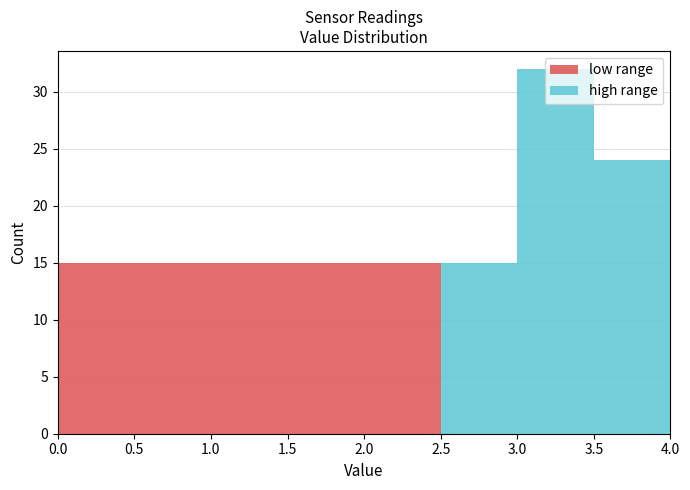

Reading left to right, list every stacked bar in this chart as the range it spans on the x-axis followed by its total height. The values are not printed on the chart, so give them approximately, as read against the axis.

0.0 to 0.5: 15
0.5 to 1.0: 15
1.0 to 1.5: 15
1.5 to 2.0: 15
2.0 to 2.5: 15
2.5 to 3.0: 15
3.0 to 3.5: 32
3.5 to 4.0: 24